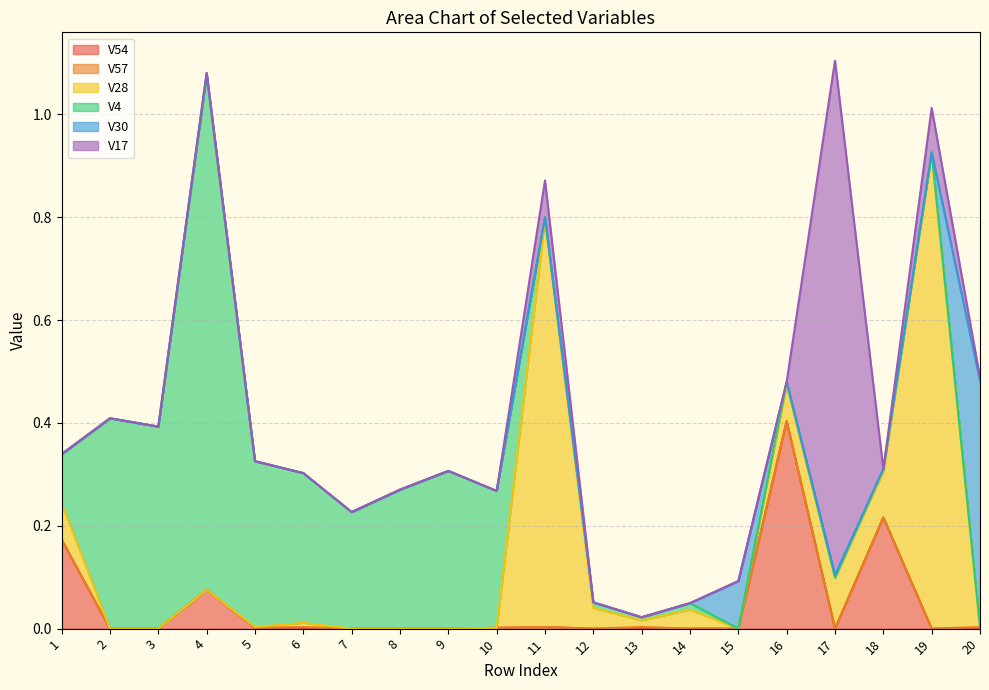

The value of V57 at 20 is 0.0. True or false?

True